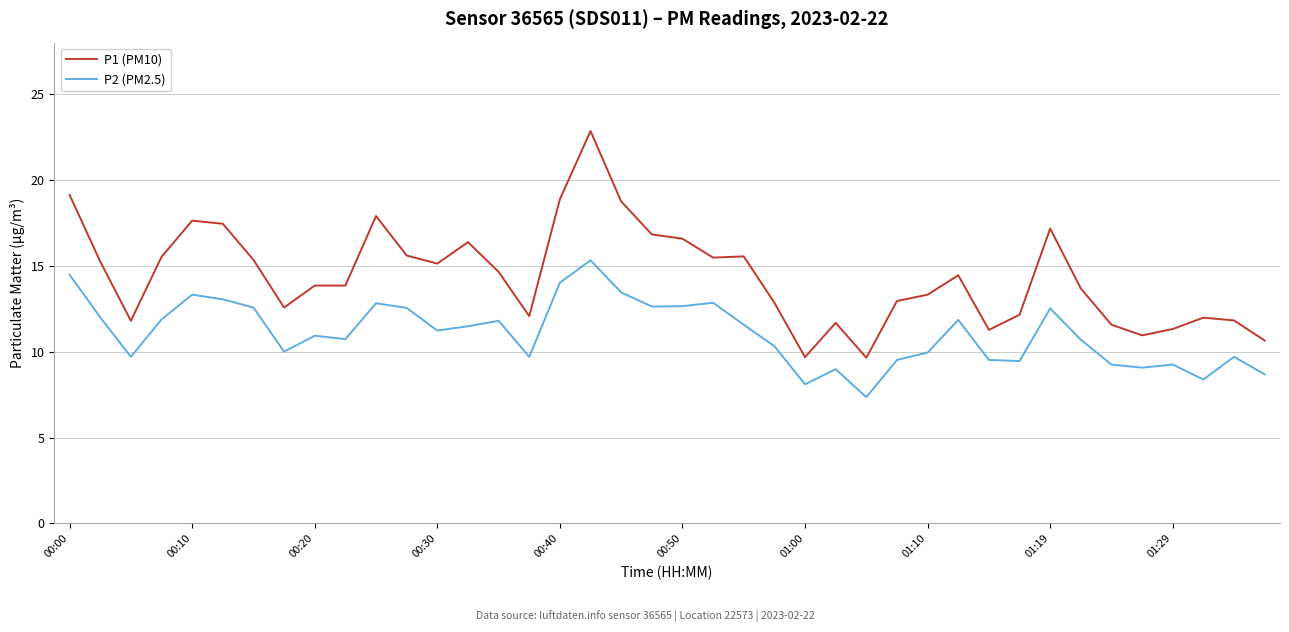

How many distinct data groups are displayed?

2